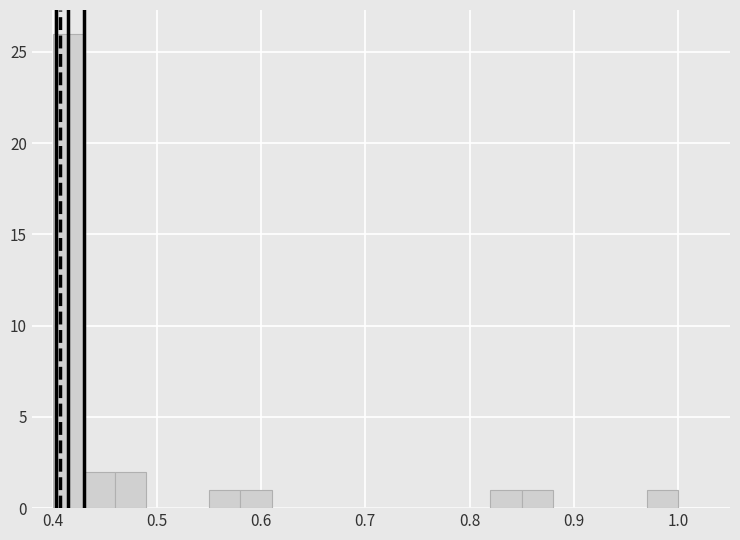

Around what value on the x-axis is the tallest bar? Give the approximate position of its centre, as read against the axis.

0.42